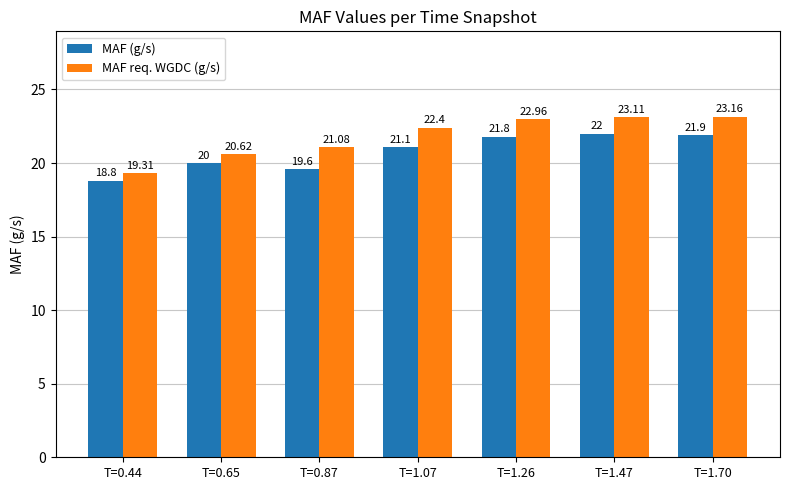

Rank the categories by MAF req. WGDC (g/s) value from lowest to highest.

T=0.44, T=0.65, T=0.87, T=1.07, T=1.26, T=1.47, T=1.70